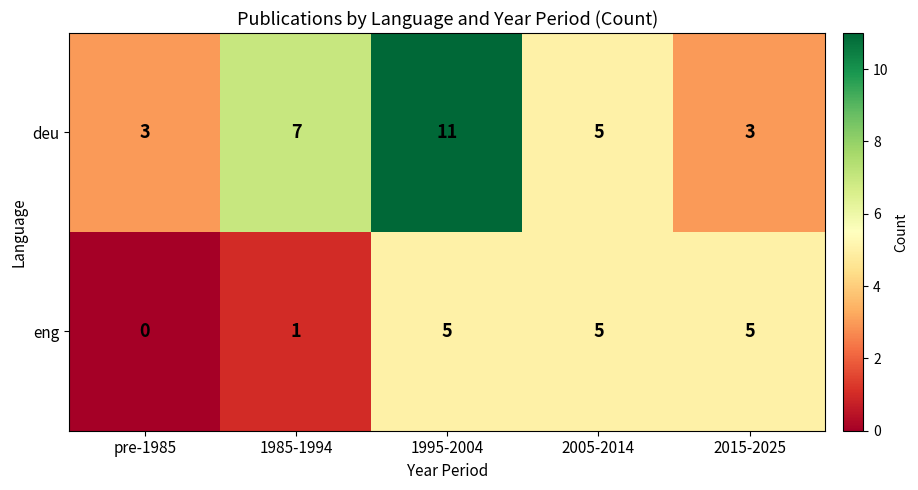

What is the difference between the highest and lowest values at 1995-2004?

6